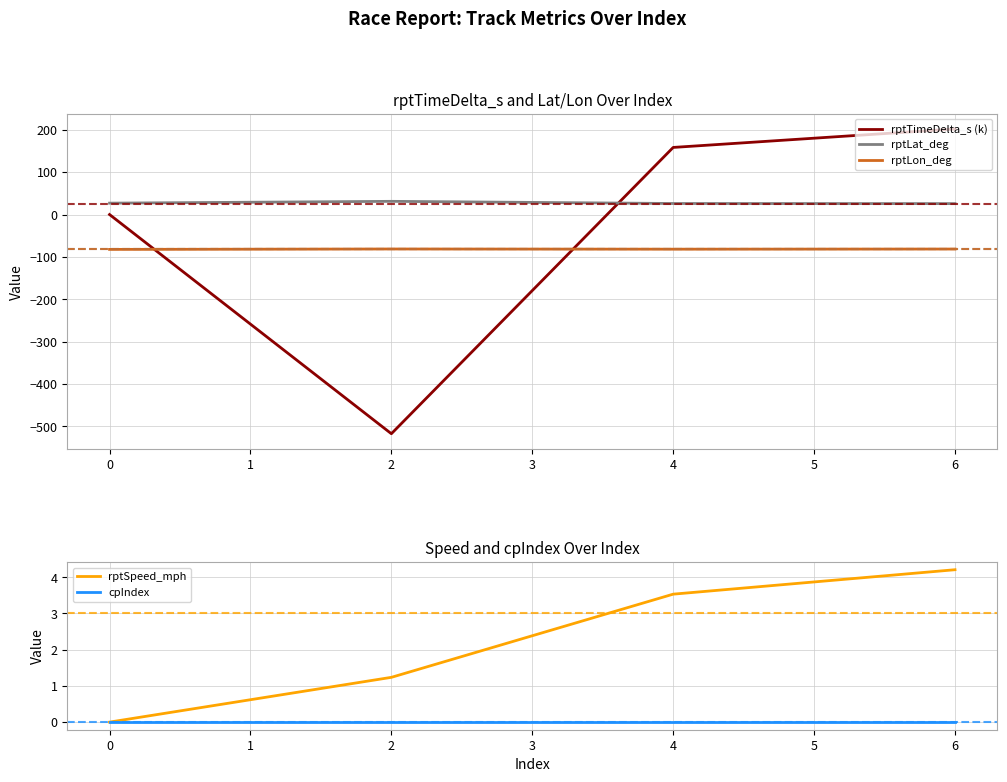

The value of rptLat_deg at 6 is 25.8. True or false?

True